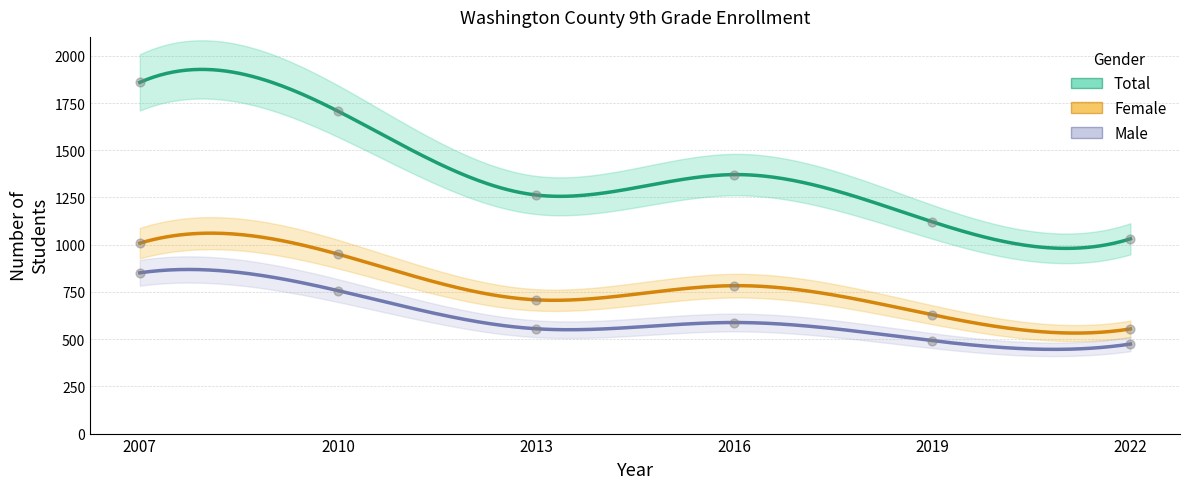

At which category is the sum across all series the highest?

2007